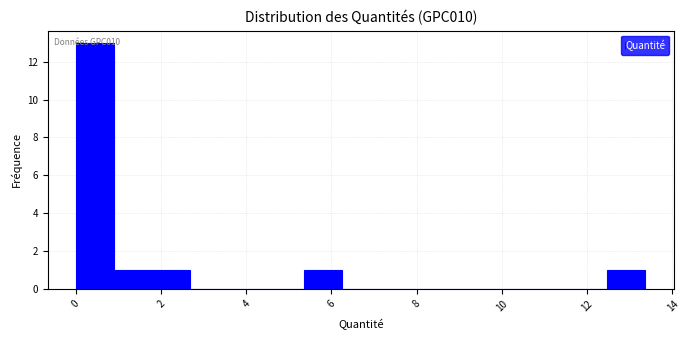

Over which range of the x-axis is the bar tallest?

0.0 to 1.0